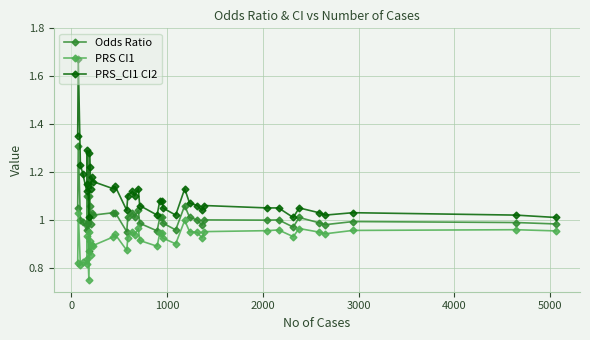

Which series has the largest total across all categories?

PRS_CI1 CI2